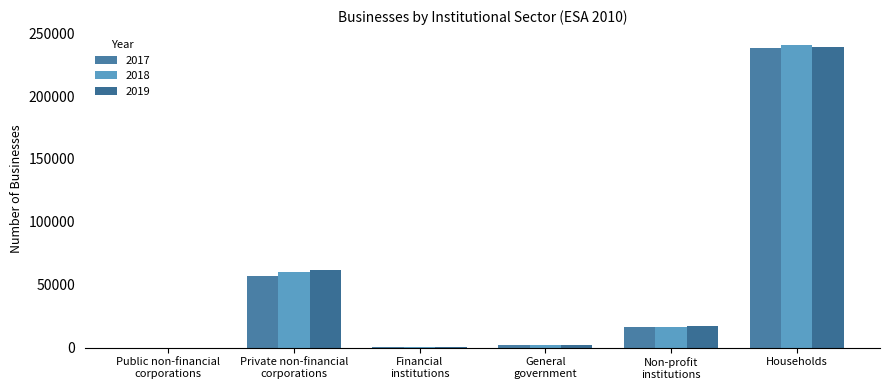

What is the approximate value of 2017 at Financial
institutions, to the nearest 100?

400